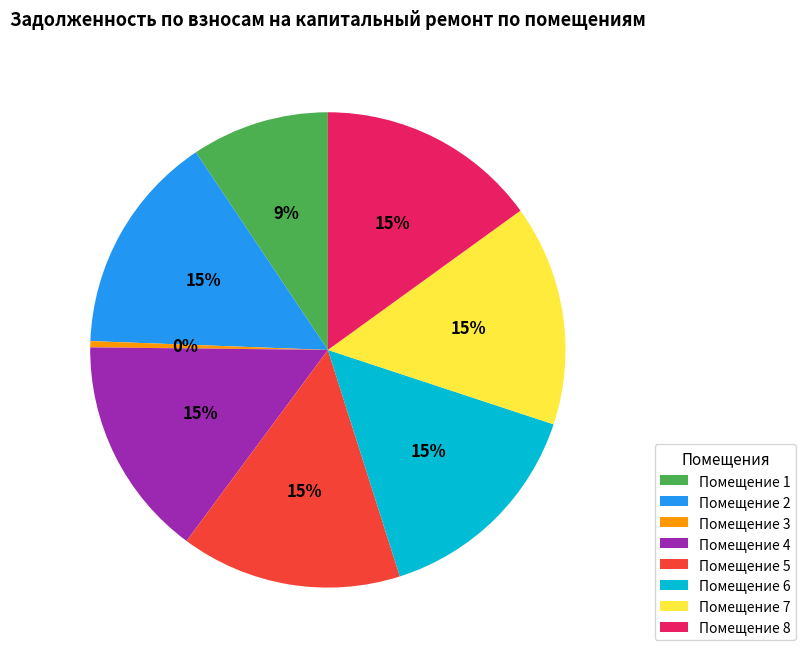

To the nearest percent, what portion does Помещение 4 represent?

15%